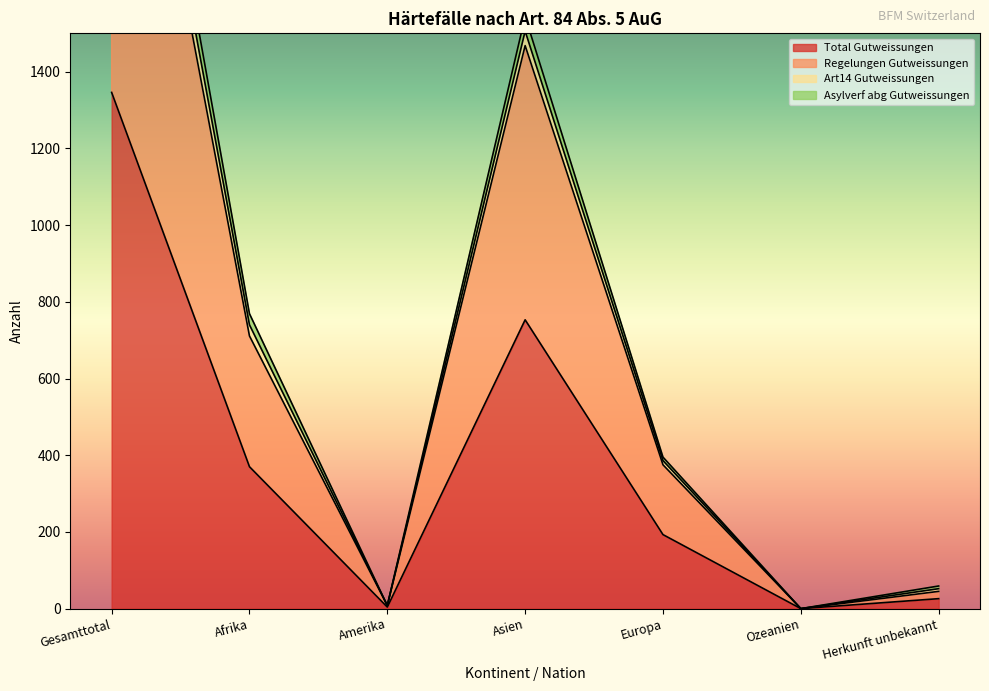

True or false: Total Gutweissungen and Asylverf abg Gutweissungen cross at least once.

False